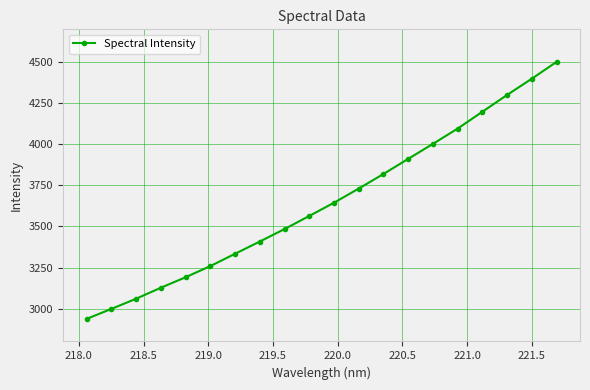

How many values are below 3644?

10